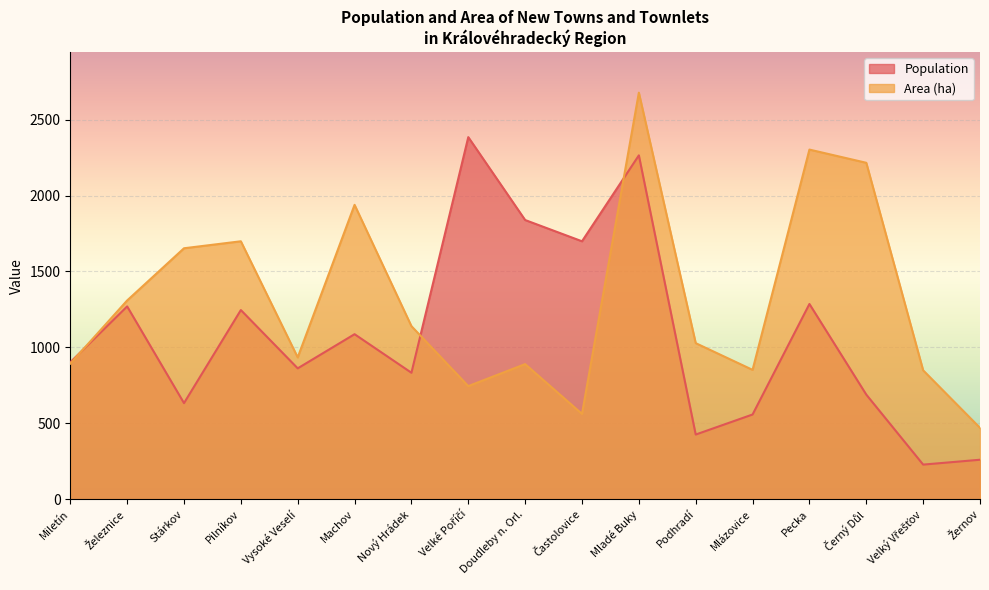

True or false: Population has a value of 1290 at Mladé Buky.

False